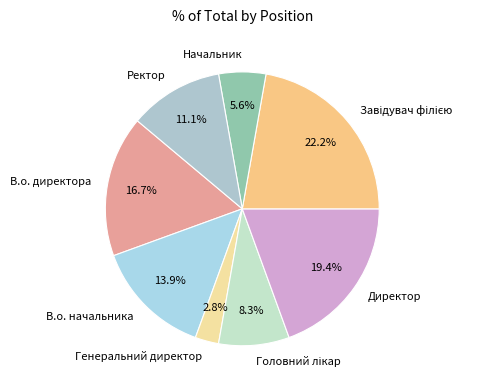

To the nearest percent, what is the combined percentage of Директор and В.о. директора?

36%